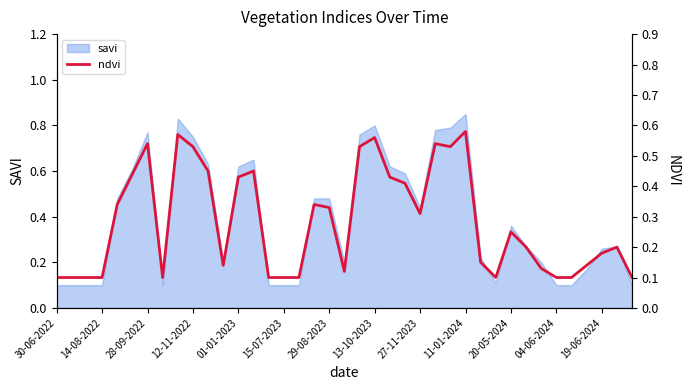

Is it true that savi equals 0.1 at 19-06-2024?

False